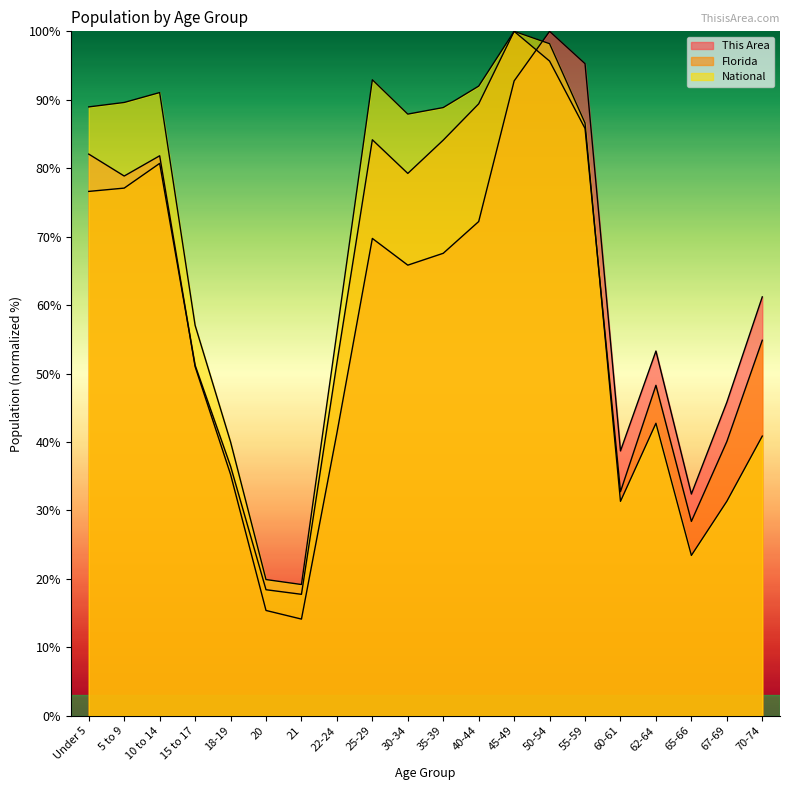

What is the value of the National point at the 20th from the left?

40.9